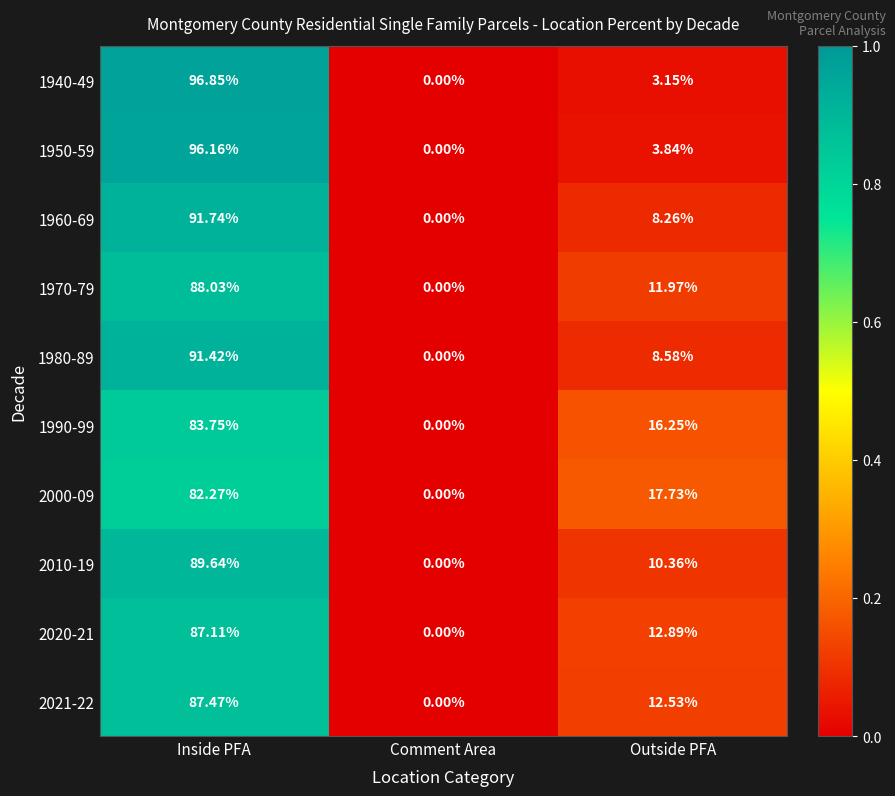

Is the value of 2021-22 at Comment Area greater than the value of 1990-99 at Outside PFA?

No